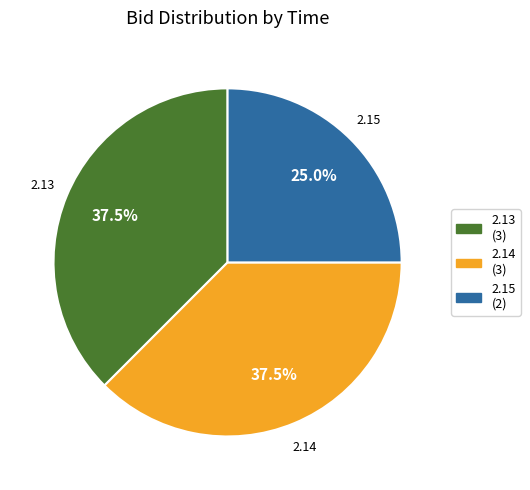

Is the sum of 2.15 (2) and 2.13 (3) greater than half?

Yes